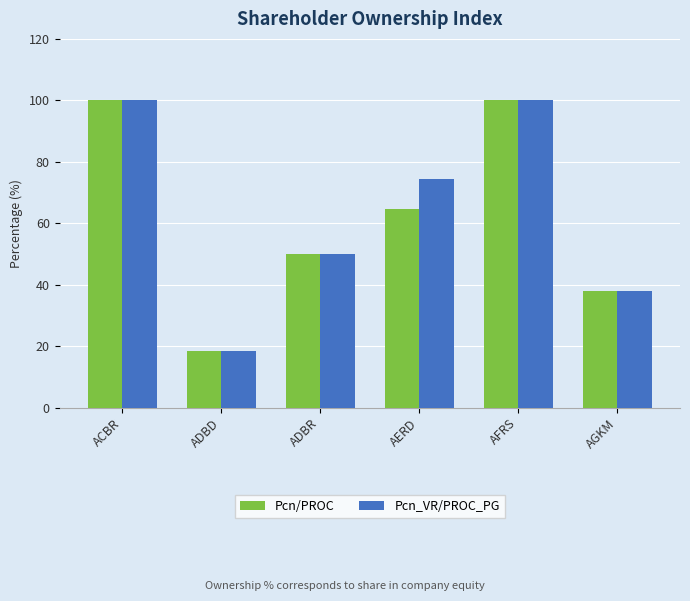

What is the label of the 4th bar from the right?

ADBR